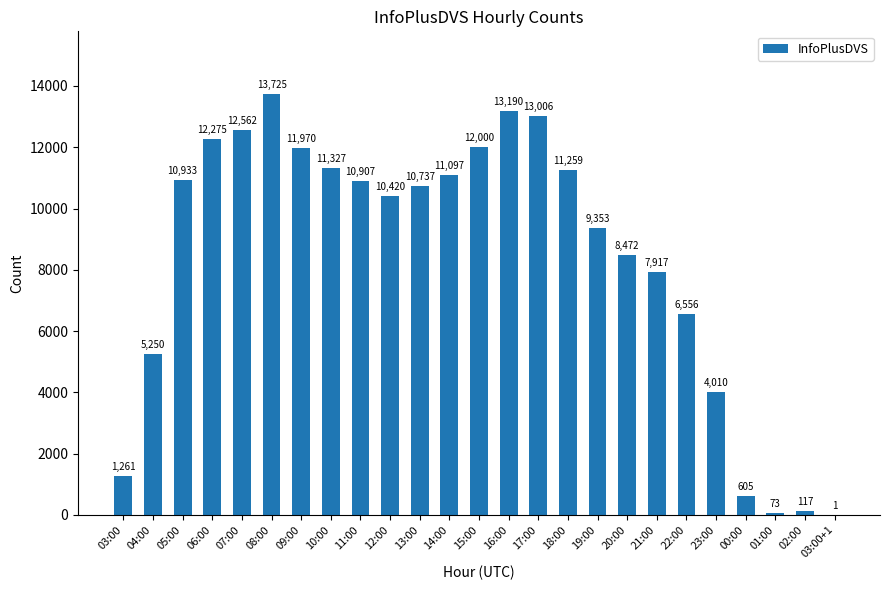

What is the greatest value displayed?

13725